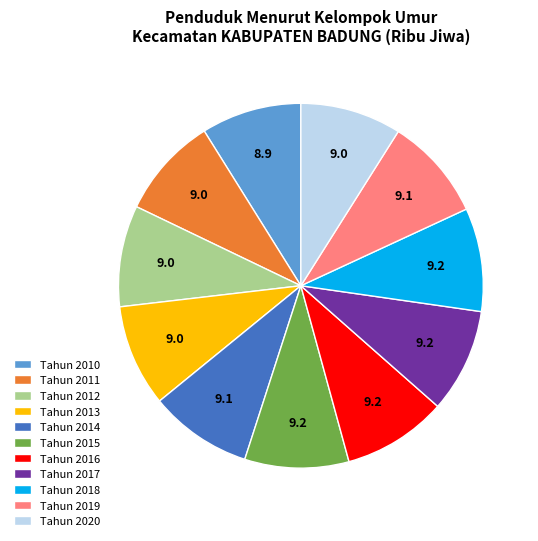

Approximately how many times larger is the value at Tahun 2014 compared to Tahun 2016?

1.0